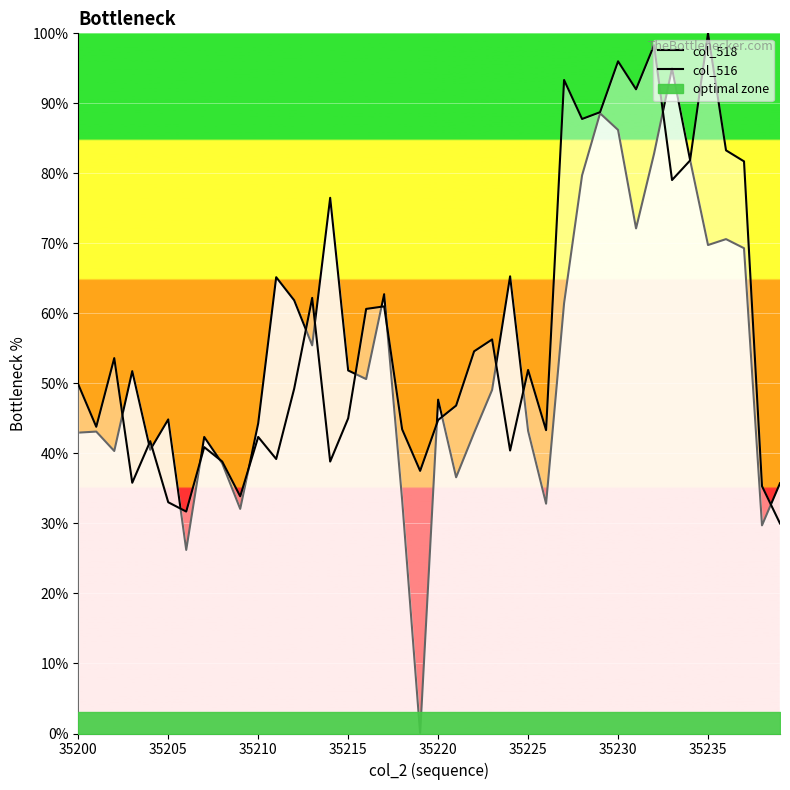

What are all the series names shown in the legend?

col_518, col_516